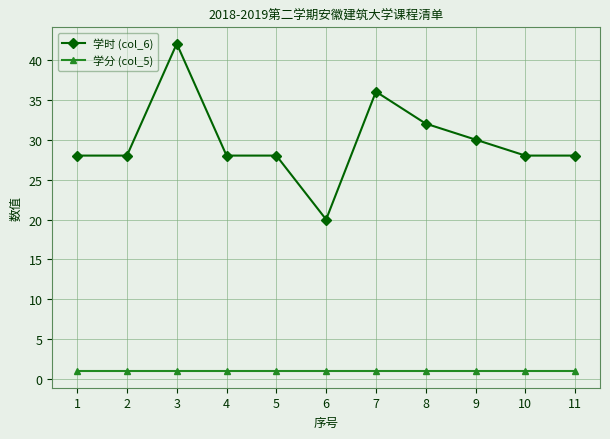

True or false: 学时 (col_6) and 学分 (col_5) intersect in this chart.

False